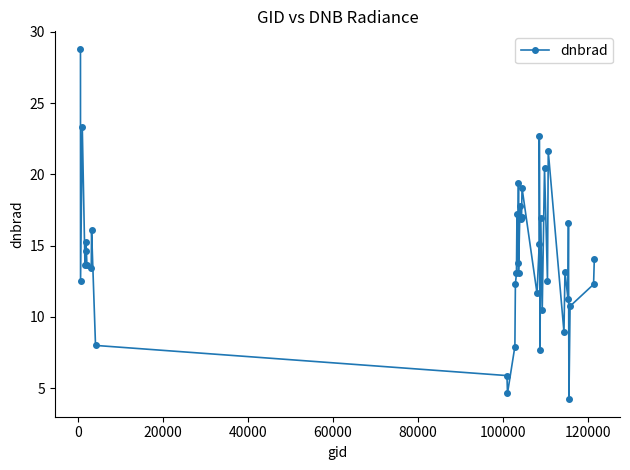

What is the maximum value shown in the chart?

28.8